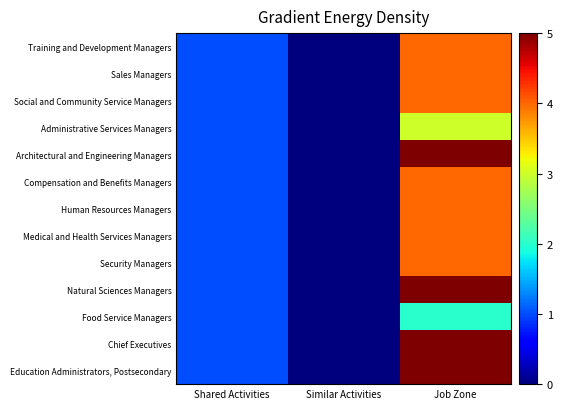

Reading left to right, what are all the values shown in this chart?

Training and Development Managers: Shared Activities=1	Similar Activities=0	Job Zone=4
Sales Managers: Shared Activities=1	Similar Activities=0	Job Zone=4
Social and Community Service Managers: Shared Activities=1	Similar Activities=0	Job Zone=4
Administrative Services Managers: Shared Activities=1	Similar Activities=0	Job Zone=3
Architectural and Engineering Managers: Shared Activities=1	Similar Activities=0	Job Zone=5
Compensation and Benefits Managers: Shared Activities=1	Similar Activities=0	Job Zone=4
Human Resources Managers: Shared Activities=1	Similar Activities=0	Job Zone=4
Medical and Health Services Managers: Shared Activities=1	Similar Activities=0	Job Zone=4
Security Managers: Shared Activities=1	Similar Activities=0	Job Zone=4
Natural Sciences Managers: Shared Activities=1	Similar Activities=0	Job Zone=5
Food Service Managers: Shared Activities=1	Similar Activities=0	Job Zone=2
Chief Executives: Shared Activities=1	Similar Activities=0	Job Zone=5
Education Administrators, Postsecondary: Shared Activities=1	Similar Activities=0	Job Zone=5